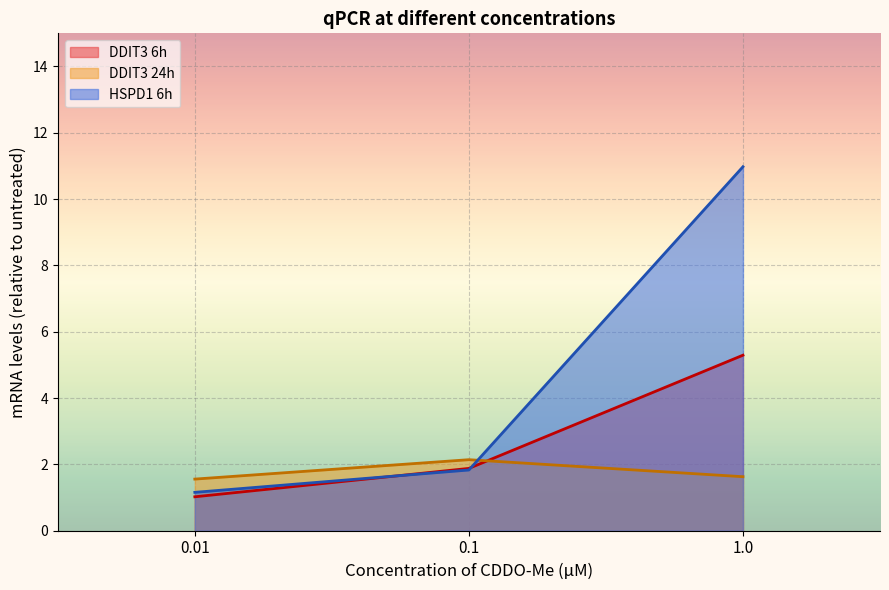

True or false: DDIT3 6h has a value of 3.3 at 1.0.

False